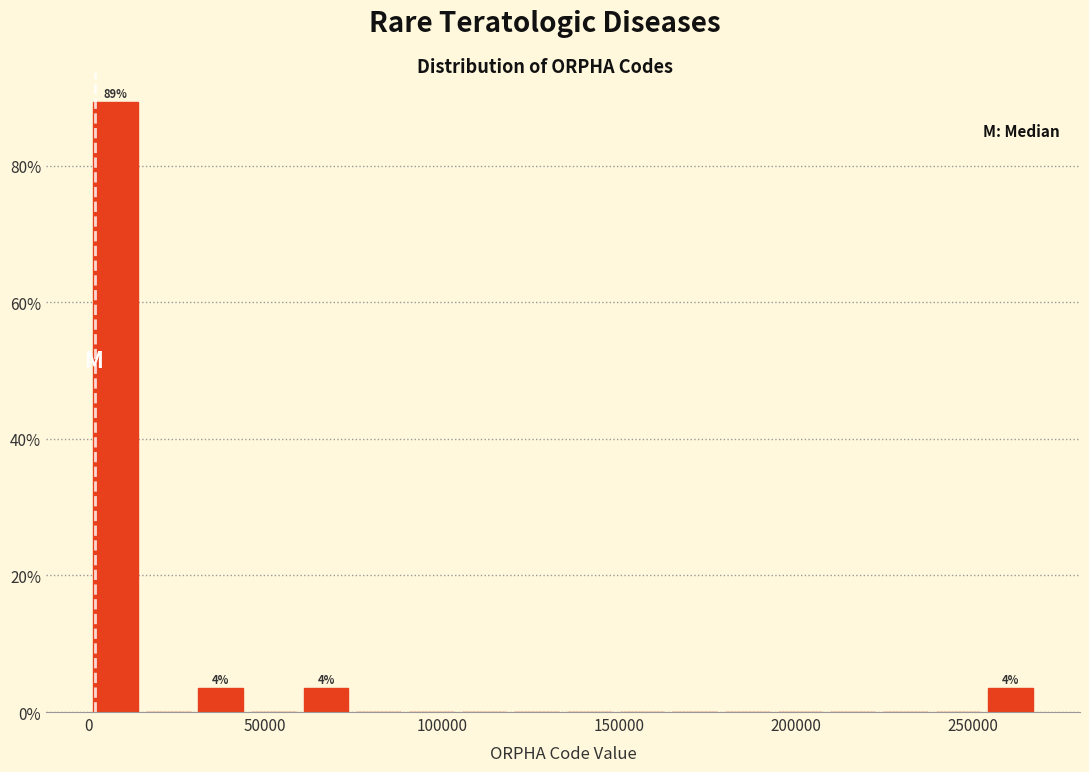

Around what value on the x-axis is the tallest bar? Give the approximate position of its centre, as read against the axis.

10000